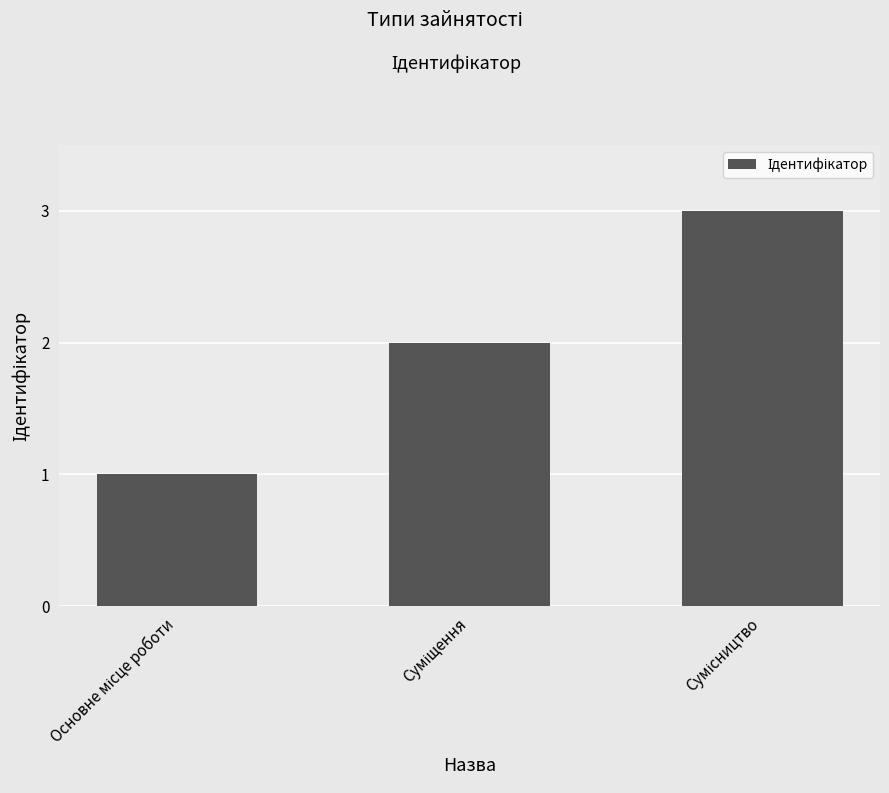

How many data points are less than 2?

1